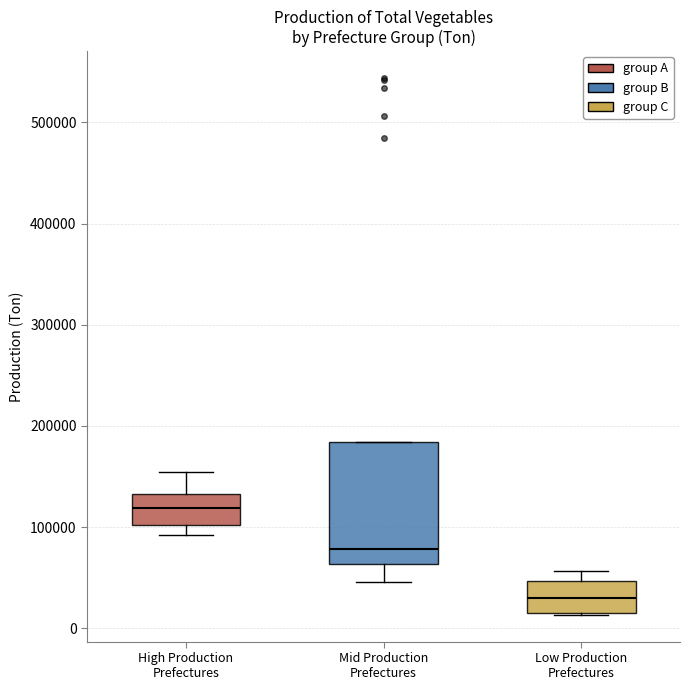

Reading left to right, read every box against the y-axis: the position of its median line, the range the box covers, and the ends of its whiskers. The values are not printed on the chart, so give them approximately, as read against the axis.

High Production Prefectures: median 120000, box 100000 to 130000, whiskers 90000 to 150000
Mid Production Prefectures: median 80000, box 60000 to 180000, whiskers 50000 to 180000
Low Production Prefectures: median 30000, box 10000 to 50000, whiskers 10000 to 60000